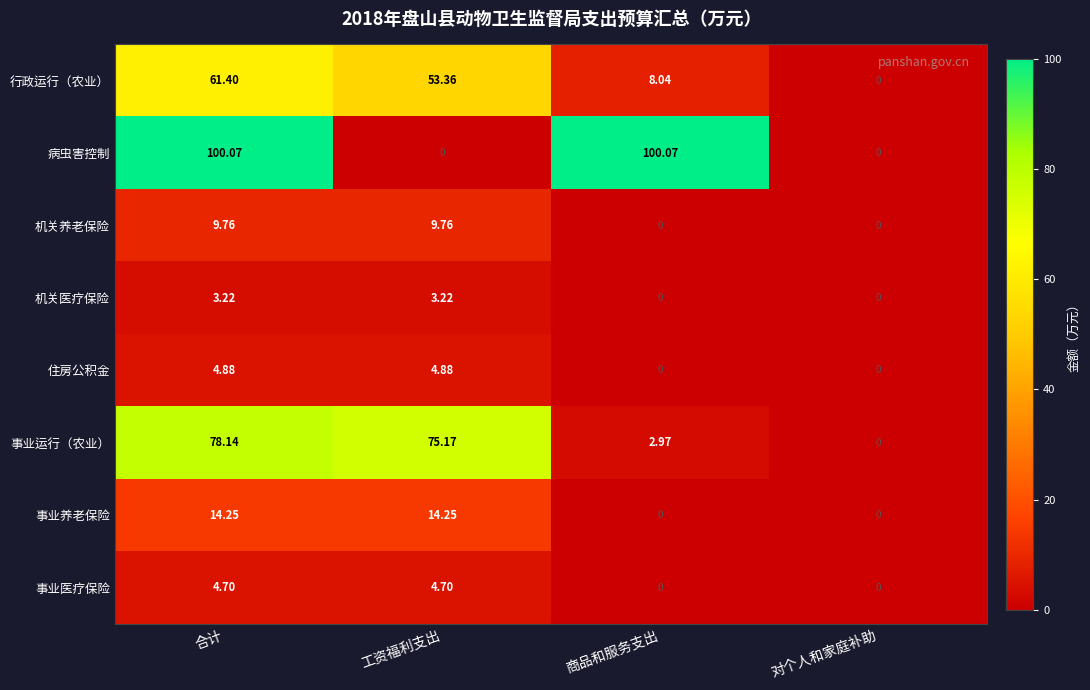

Count the number of data series in this chart.

8